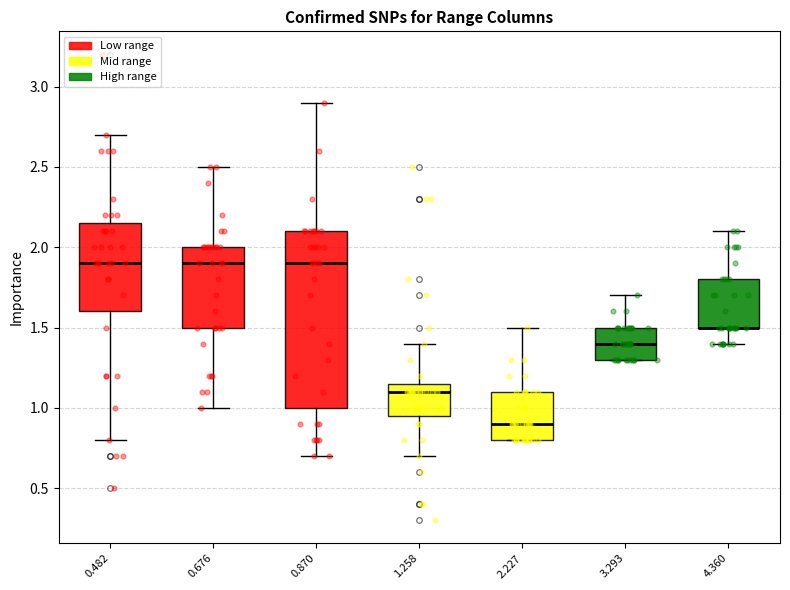

Where is the upper edge of the box at x = 1.258 on the y-axis? The values are not printed on the chart, so give them approximately, as read against the axis.

1.15